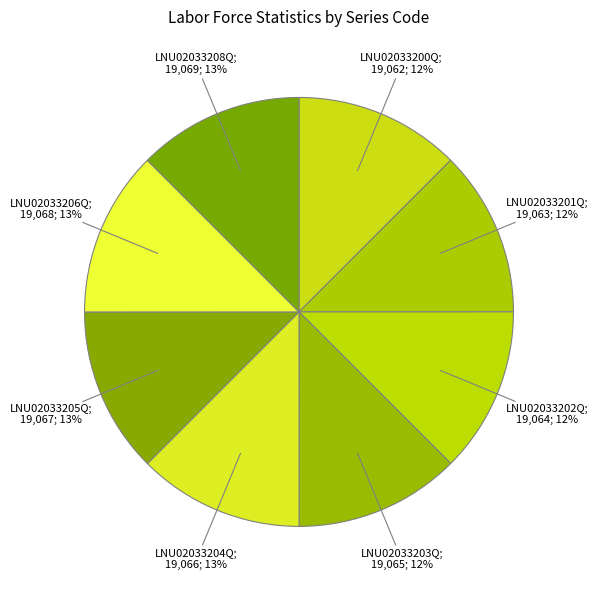

To the nearest percent, what is the average slice percentage?

12%